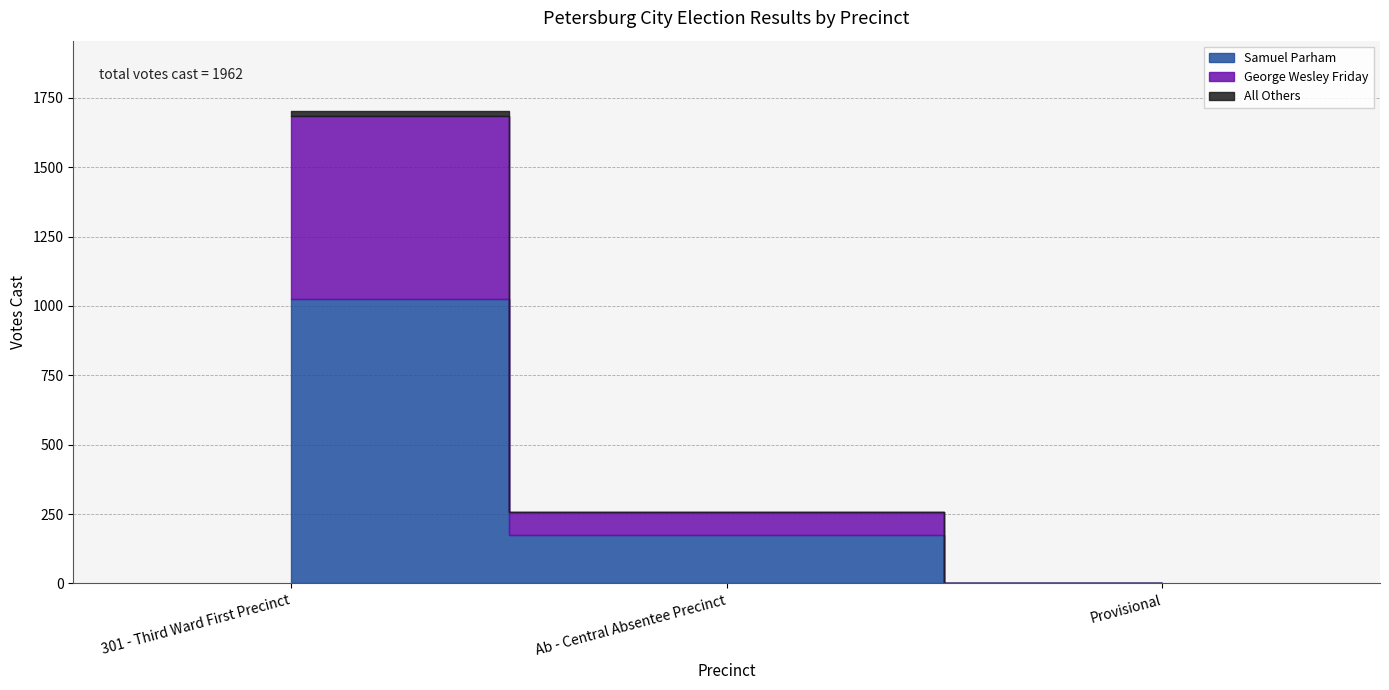

What are all the series names shown in the legend?

Samuel Parham, George Wesley Friday, All Others